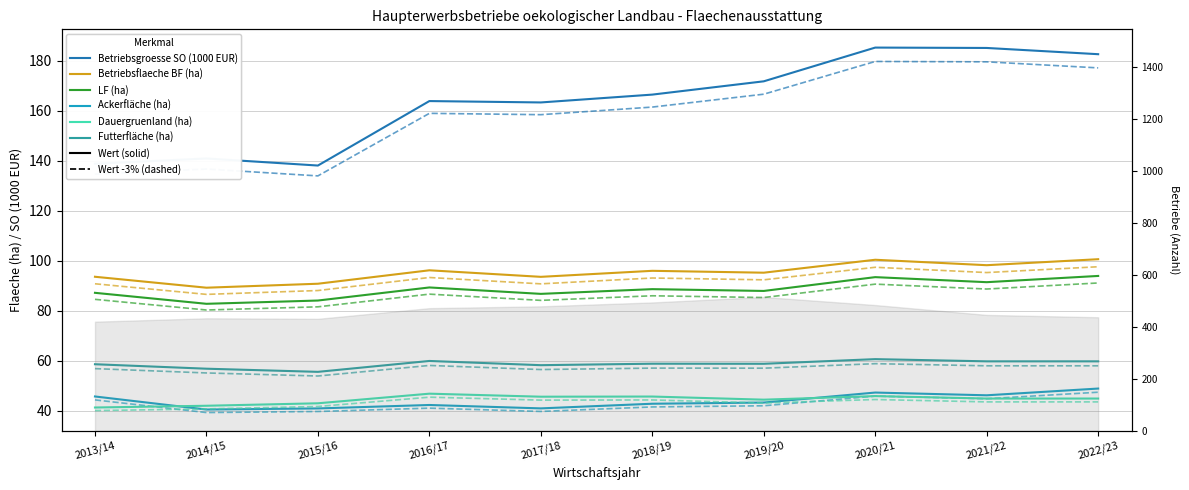

What is the sum of the LF (ha) values at 2015/16 and 2014/15?

166.8